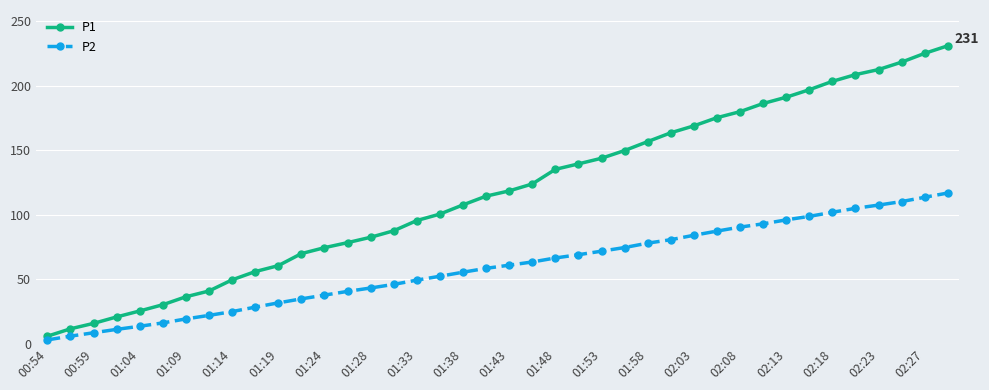

How many categories are shown in the chart?

40